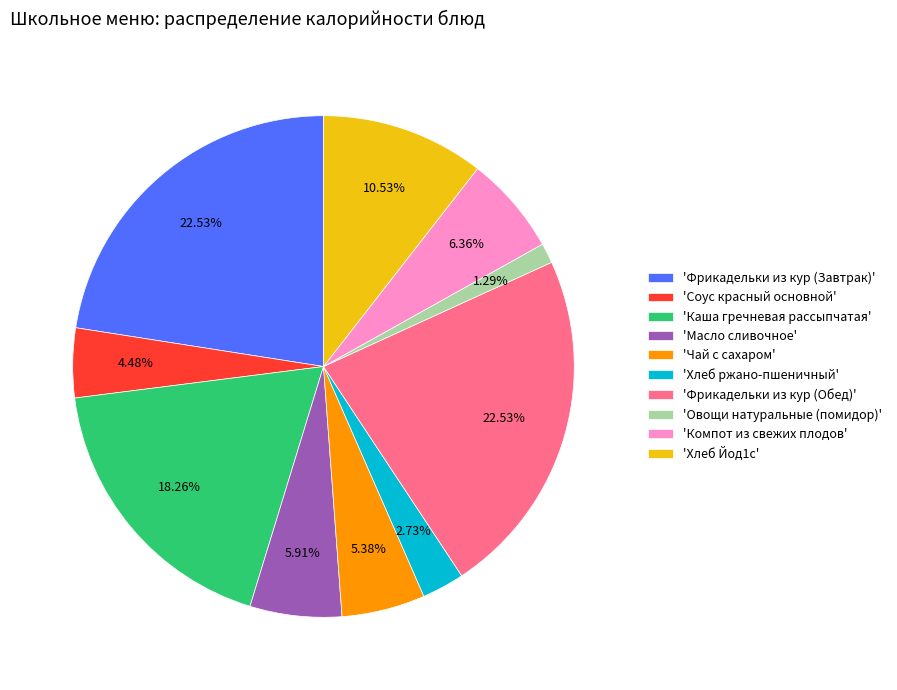

Which has a higher value, 'Каша гречневая рассыпчатая' or 'Хлеб Йод1с'?

'Каша гречневая рассыпчатая'